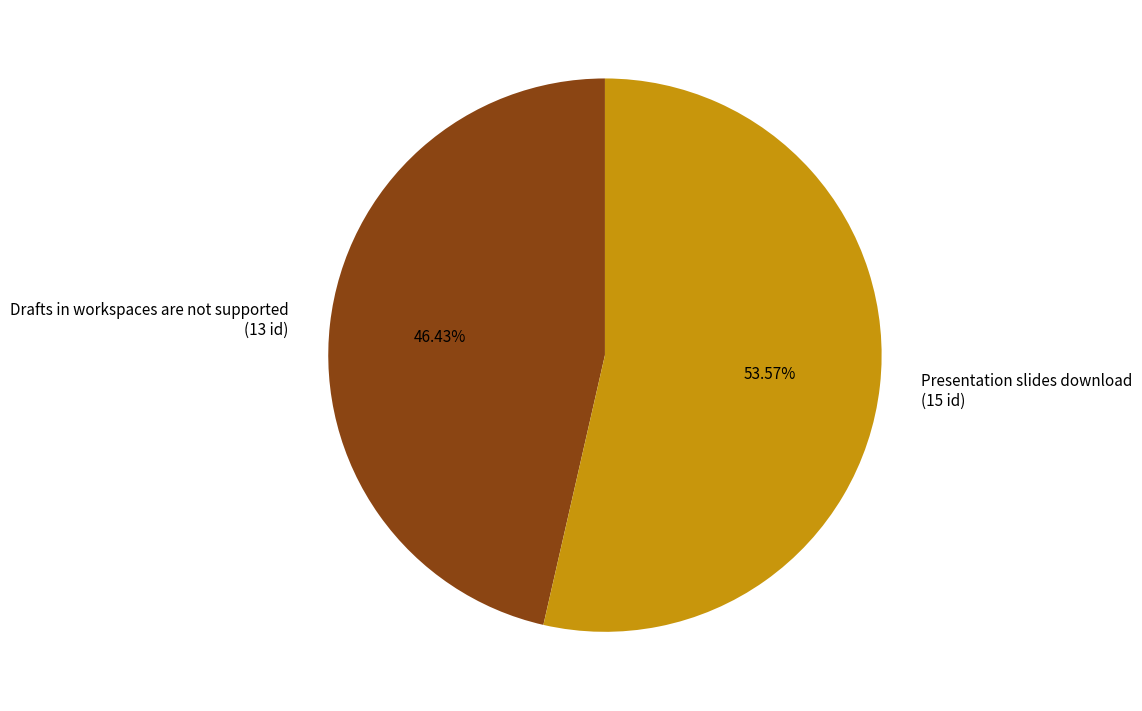

Is Drafts in workspaces are not supported the majority of the pie?

No